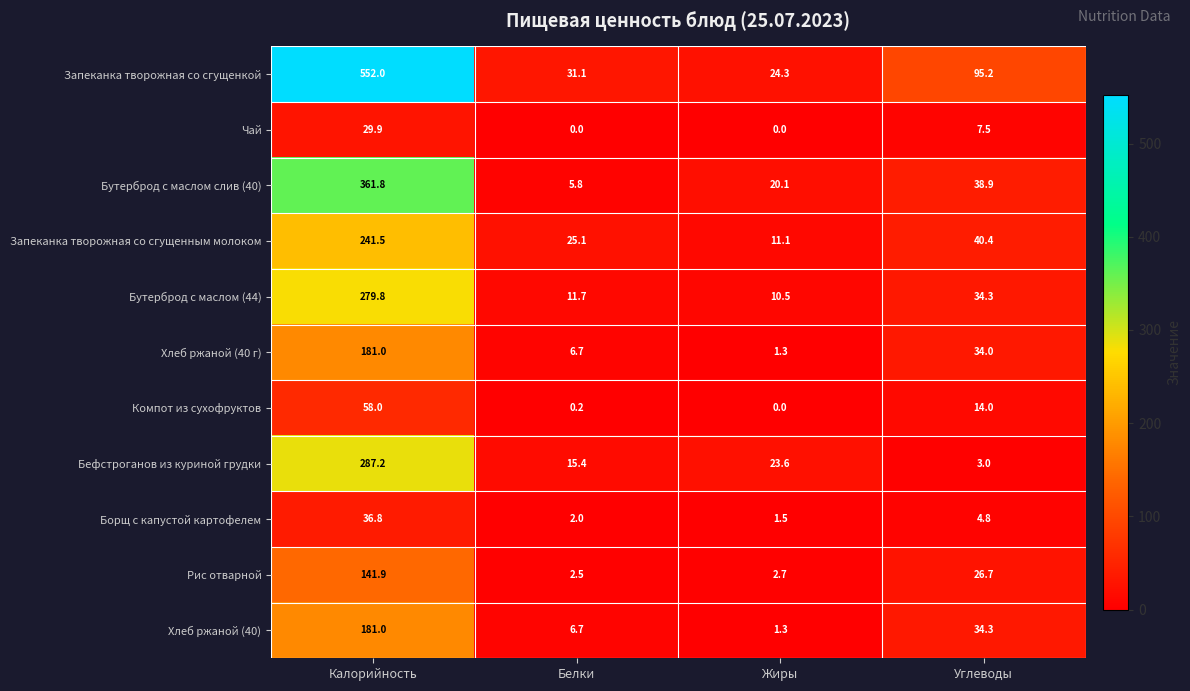

Which series has the largest range (max minus min)?

Запеканка творожная со сгущенкой